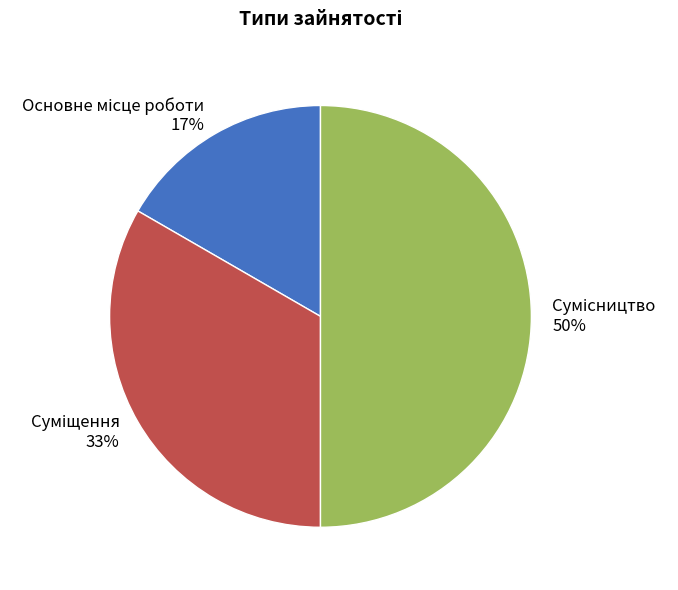

To the nearest percent, what is the average slice percentage?

33%